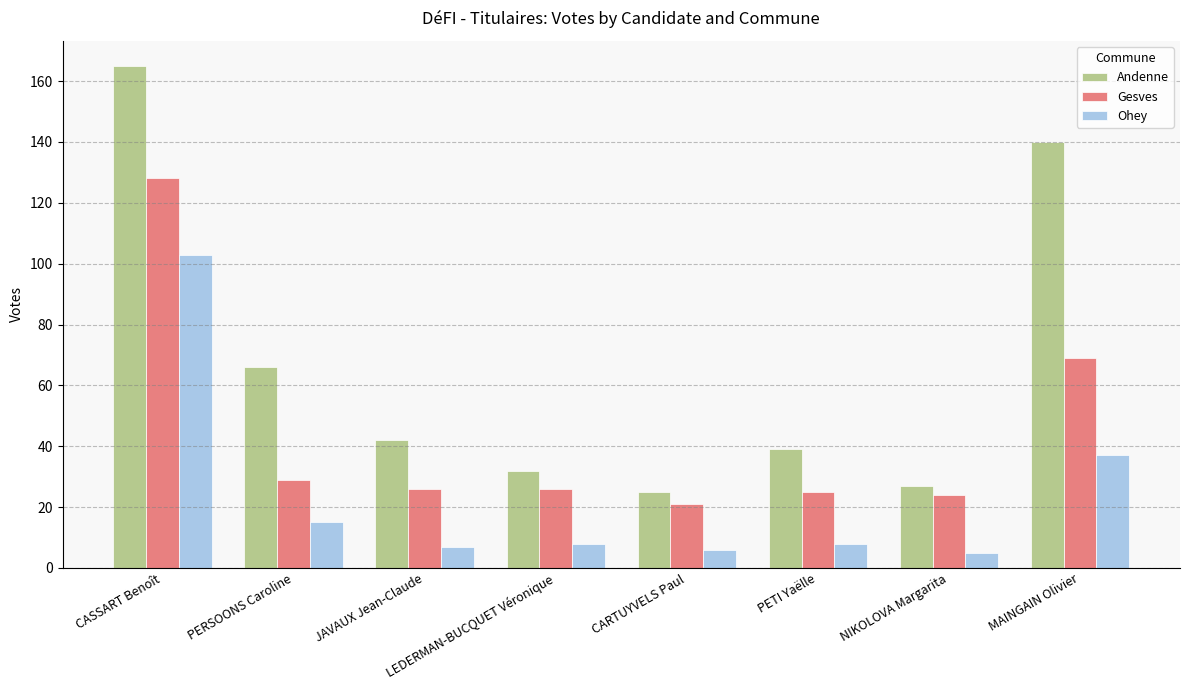

Reading right to left, extract all data points from this chart.

Andenne: MAINGAIN Olivier=140	NIKOLOVA Margarita=27	PETI Yaëlle=39	CARTUYVELS Paul=25	LEDERMAN-BUCQUET Véronique=32	JAVAUX Jean-Claude=42	PERSOONS Caroline=66	CASSART Benoît=165
Gesves: MAINGAIN Olivier=69	NIKOLOVA Margarita=24	PETI Yaëlle=25	CARTUYVELS Paul=21	LEDERMAN-BUCQUET Véronique=26	JAVAUX Jean-Claude=26	PERSOONS Caroline=29	CASSART Benoît=128
Ohey: MAINGAIN Olivier=37	NIKOLOVA Margarita=5	PETI Yaëlle=8	CARTUYVELS Paul=6	LEDERMAN-BUCQUET Véronique=8	JAVAUX Jean-Claude=7	PERSOONS Caroline=15	CASSART Benoît=103